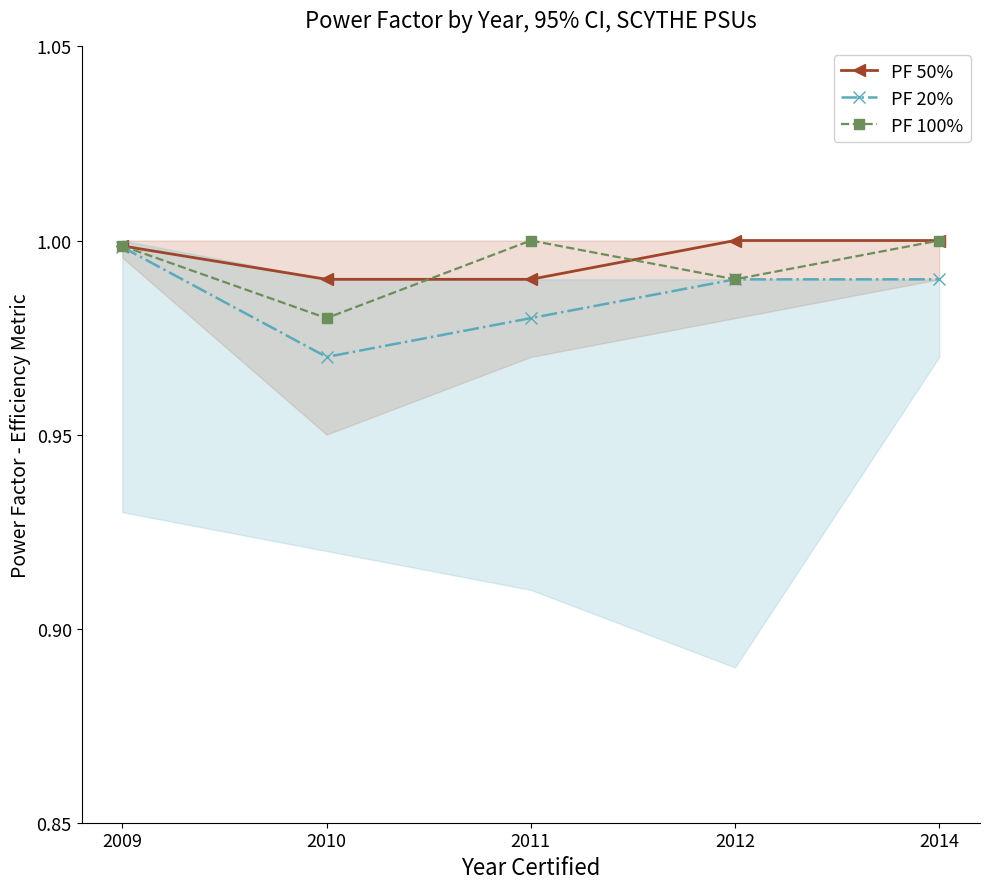

True or false: PF 20% and PF 100% intersect in this chart.

False